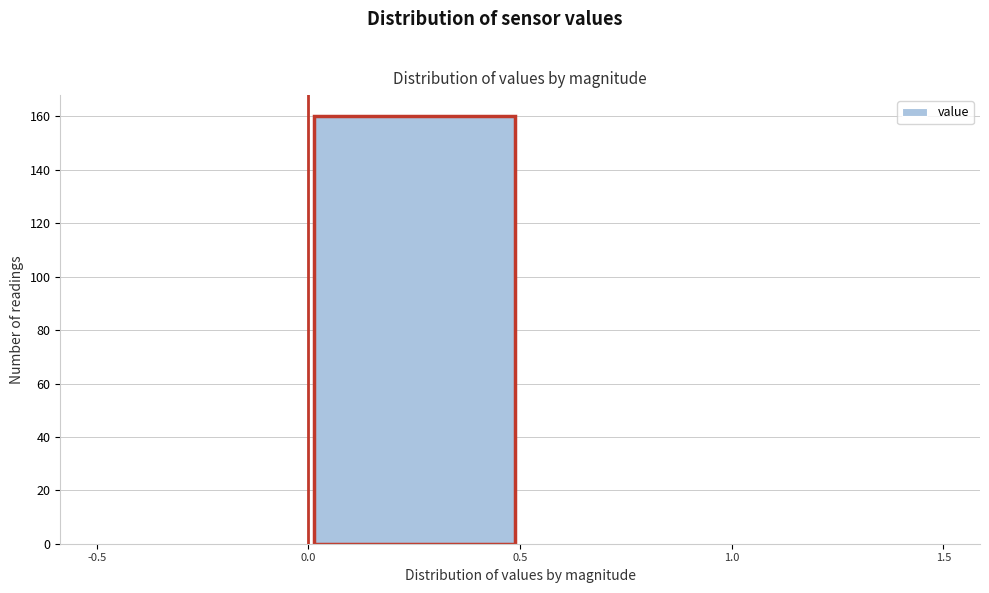

Reading left to right, transcribe this chart: for each bar, give the range it covers on the x-axis and its height. The values are not printed on the chart, so give them approximately, as read against the axis.

-0.5 to 0.0: 0
0.0 to 0.5: 160
0.5 to 1.0: 0
1.0 to 1.5: 0